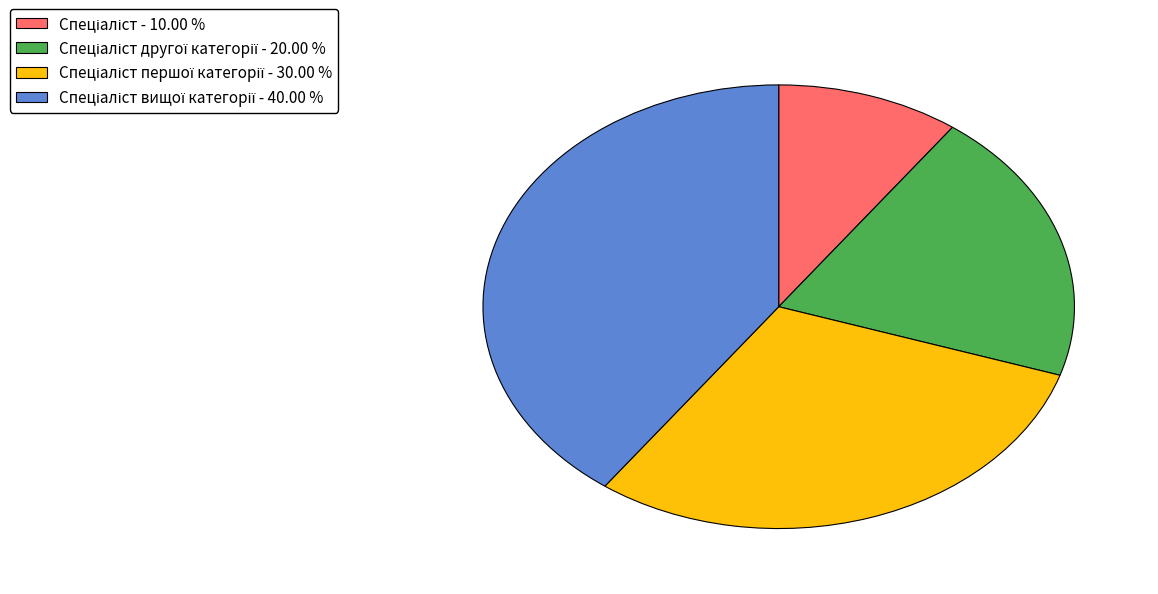

Does any single category account for the majority?

No